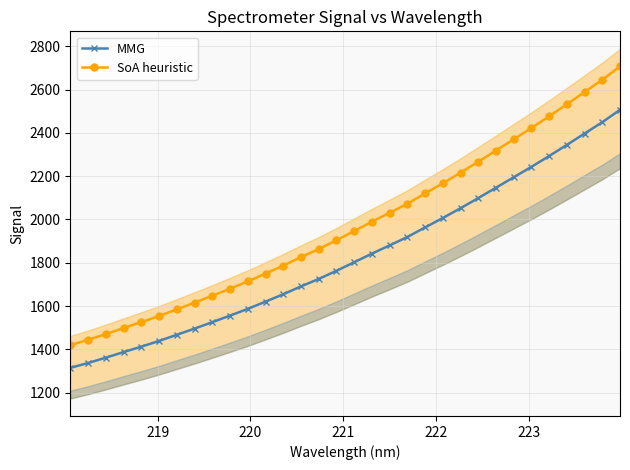

What is the maximum value for SoA heuristic?

2707.2